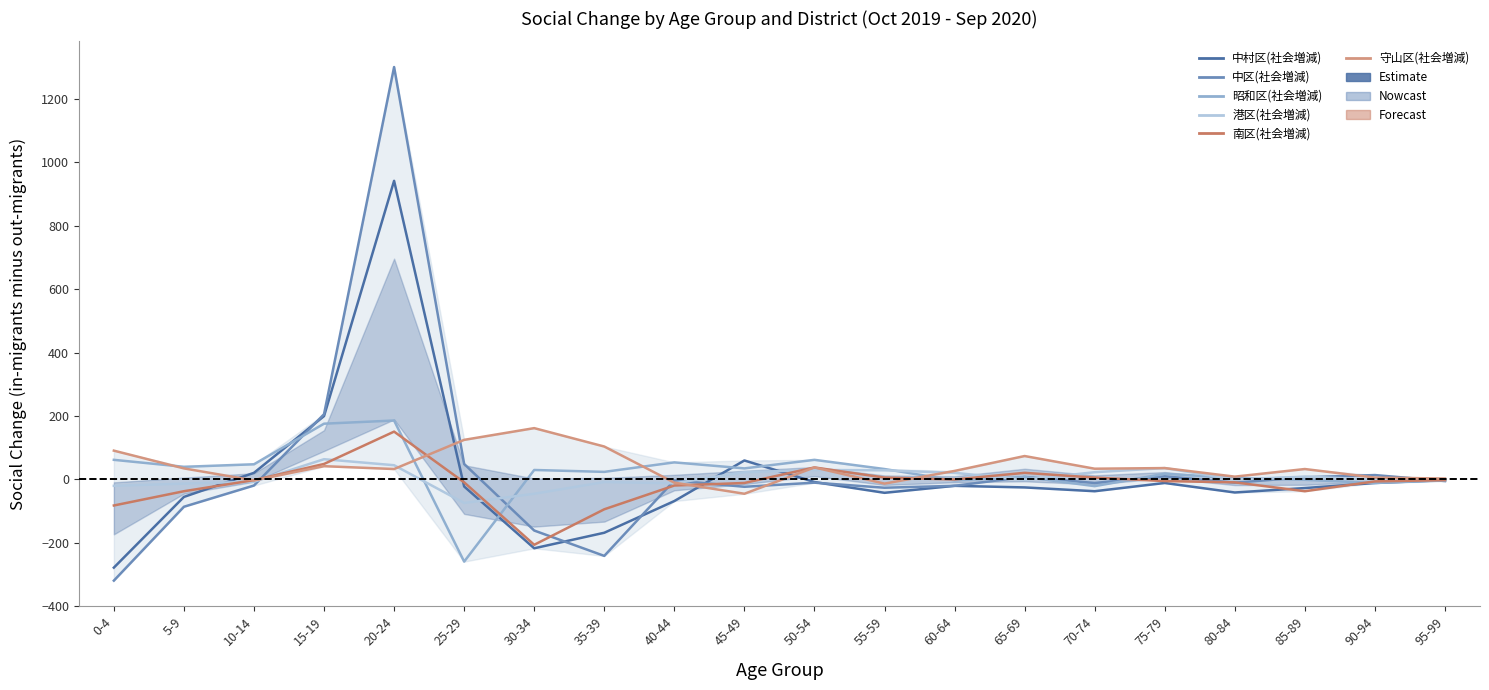

What is the difference between the 南区(社会増減) values at 5-9 and 55-59?

43